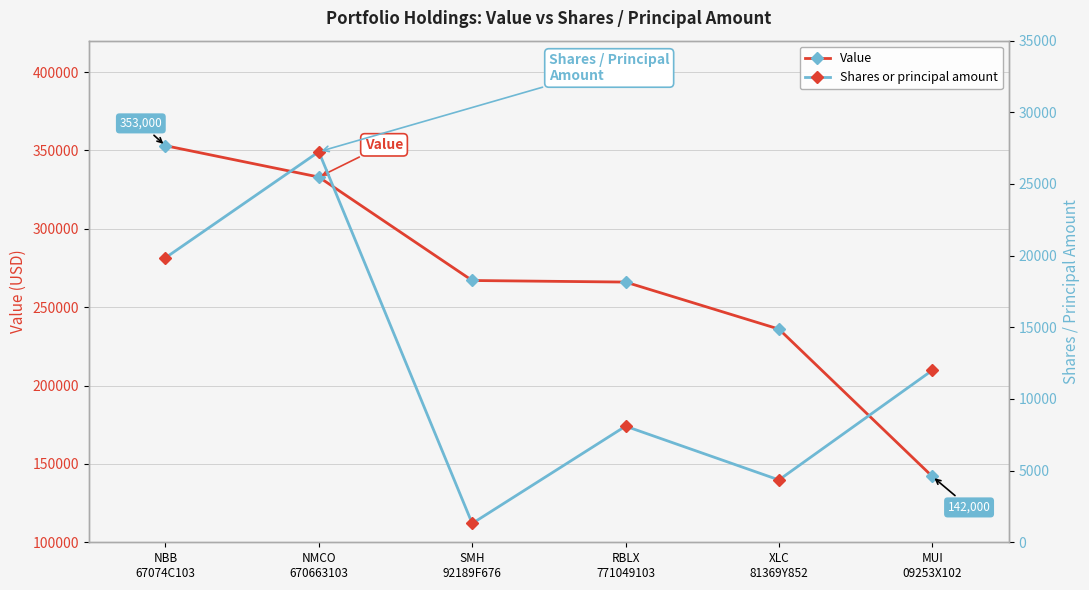

Which series has the largest total across all categories?

Value